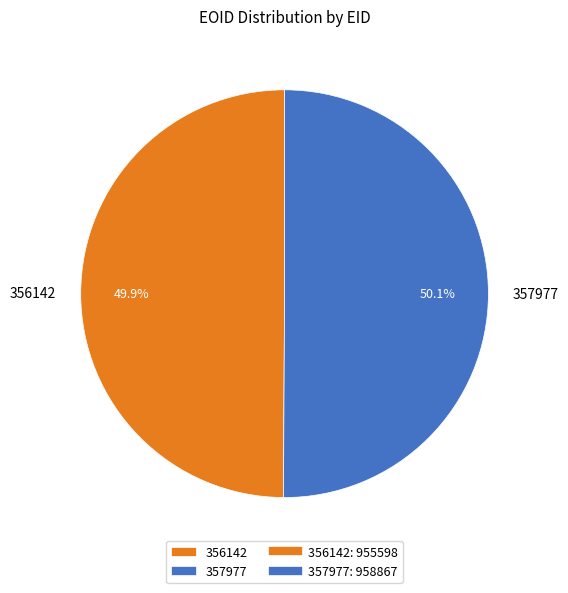

Is it true that 356142 is 36% of the pie?

False